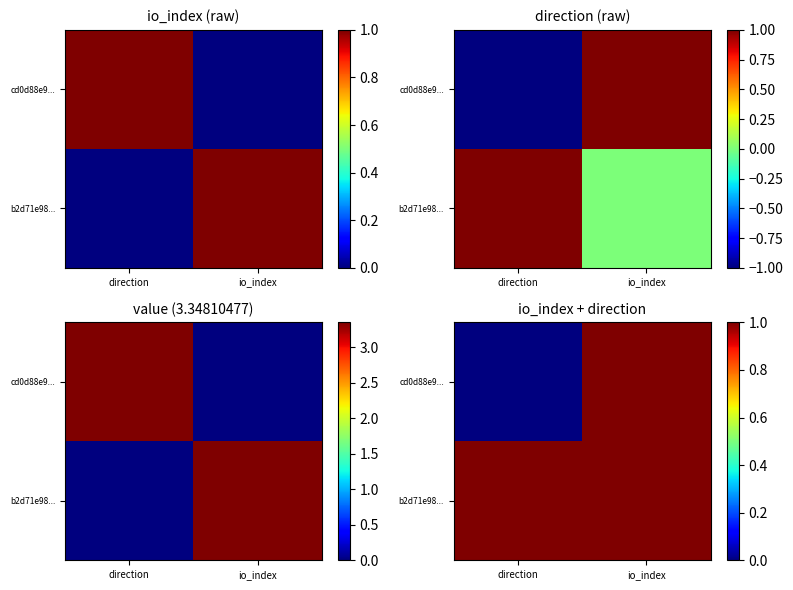

Which category has the highest value in the cd0d88e9... series?

io_index